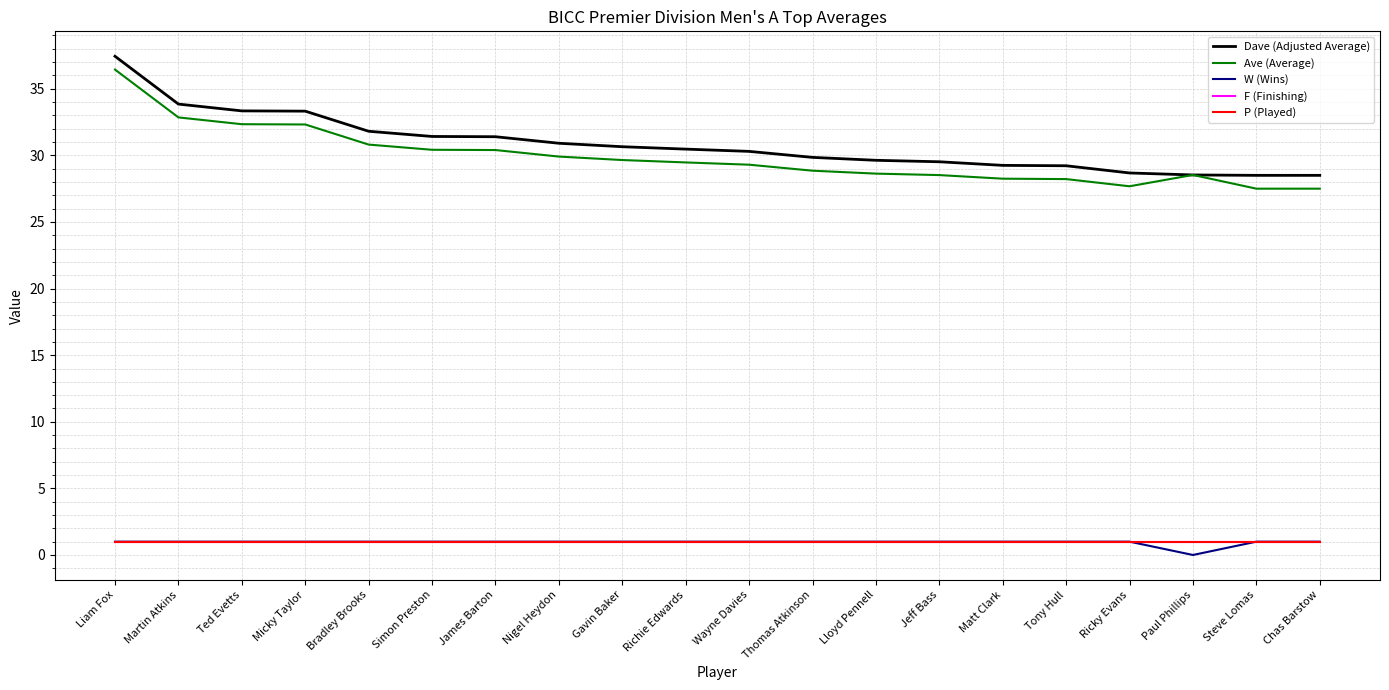

Is this an area chart (filled region under the line)?

No